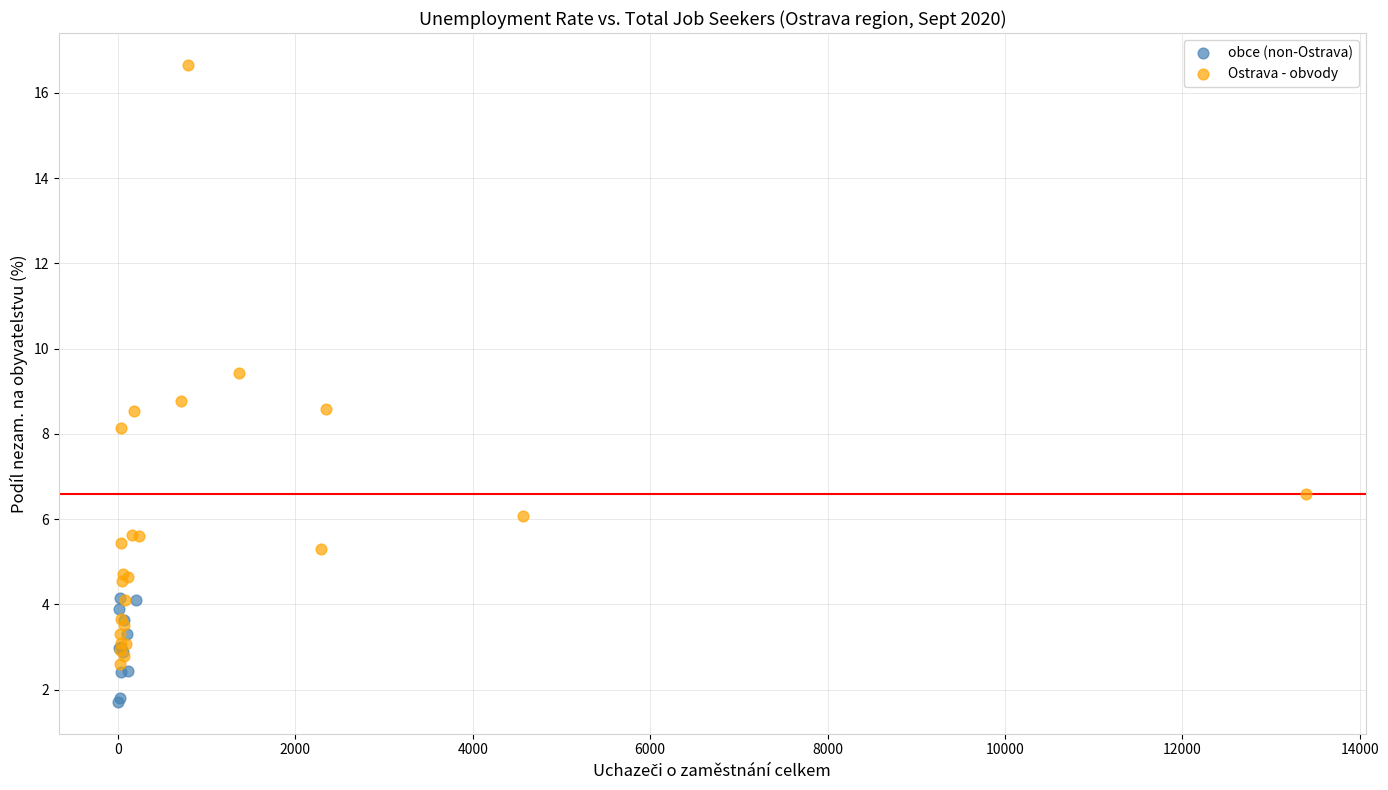

Which series reaches the minimum Y coordinate?

obce (non-Ostrava)